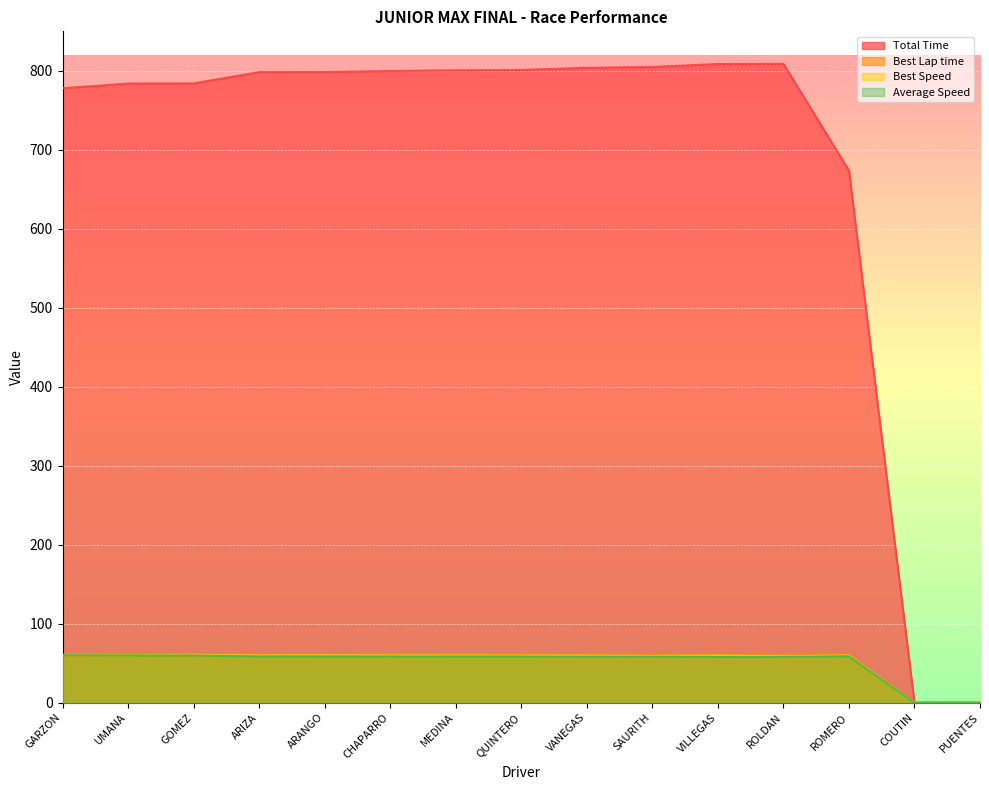

At which label does Average Speed first exceed 58?

GARZON